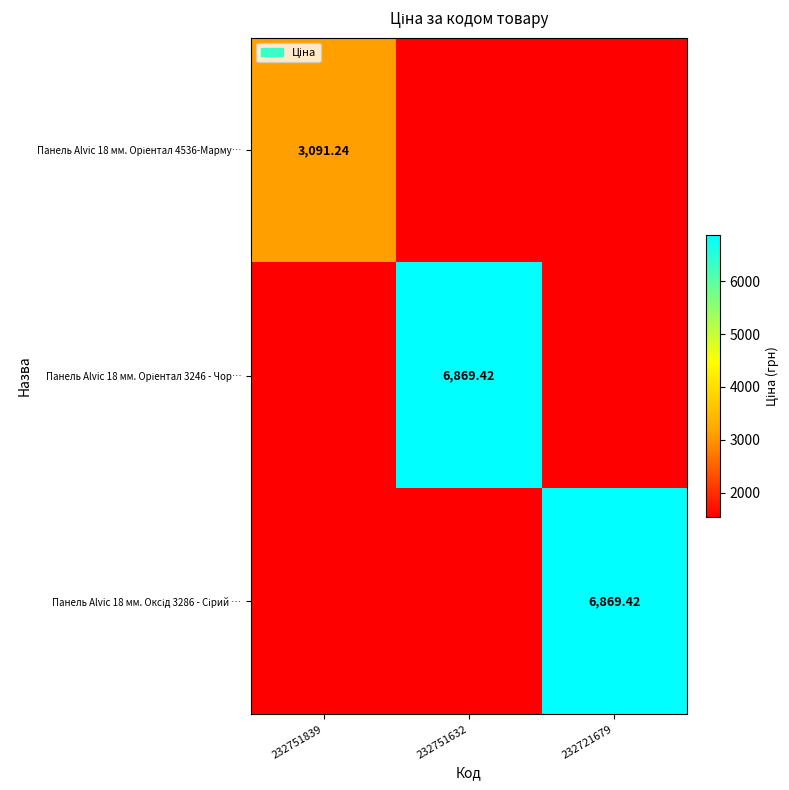

Which category has the highest value in the Панель Alvic 18 мм. Оксід 3286 - Сірий … series?

232721679